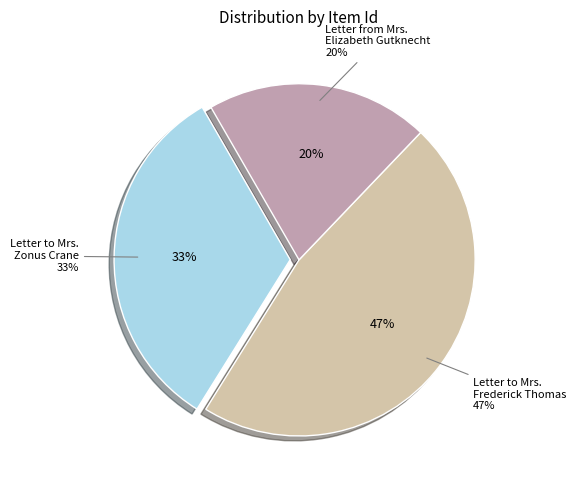

Which slice is the largest?

Letter to Mrs. Frederick Thomas